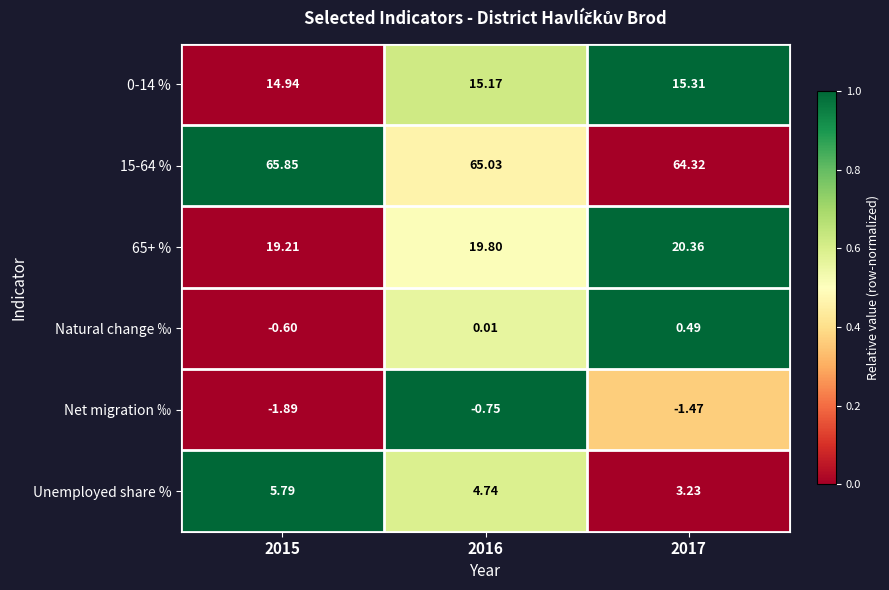

Is the value of Net migration ‰ at 2017 greater than the value of 65+ % at 2016?

No